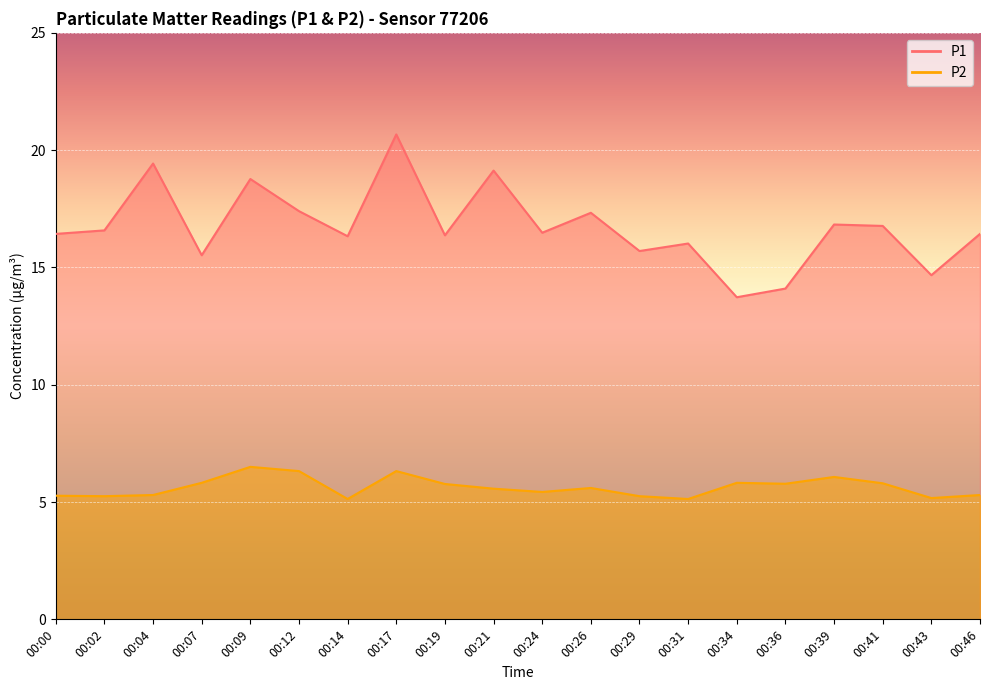

Reading left to right, transcribe all the data shown in this chart.

P1: 16.4	16.6	19.4	15.5	18.8	17.4	16.3	20.7	16.4	19.1	16.5	17.3	15.7	16.0	13.7	14.1	16.8	16.8	14.7	16.4
P2: 5.3	5.2	5.3	5.8	6.5	6.3	5.1	6.3	5.8	5.6	5.4	5.6	5.2	5.1	5.8	5.8	6.1	5.8	5.2	5.3